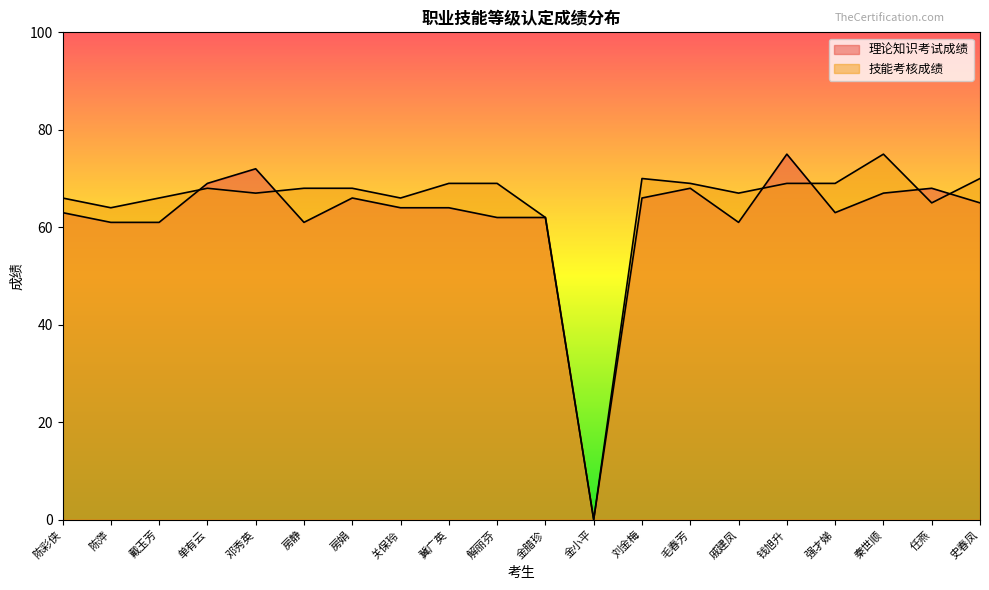

What is the sum of the 理论知识考试成绩 values at 任燕 and 房静?

129